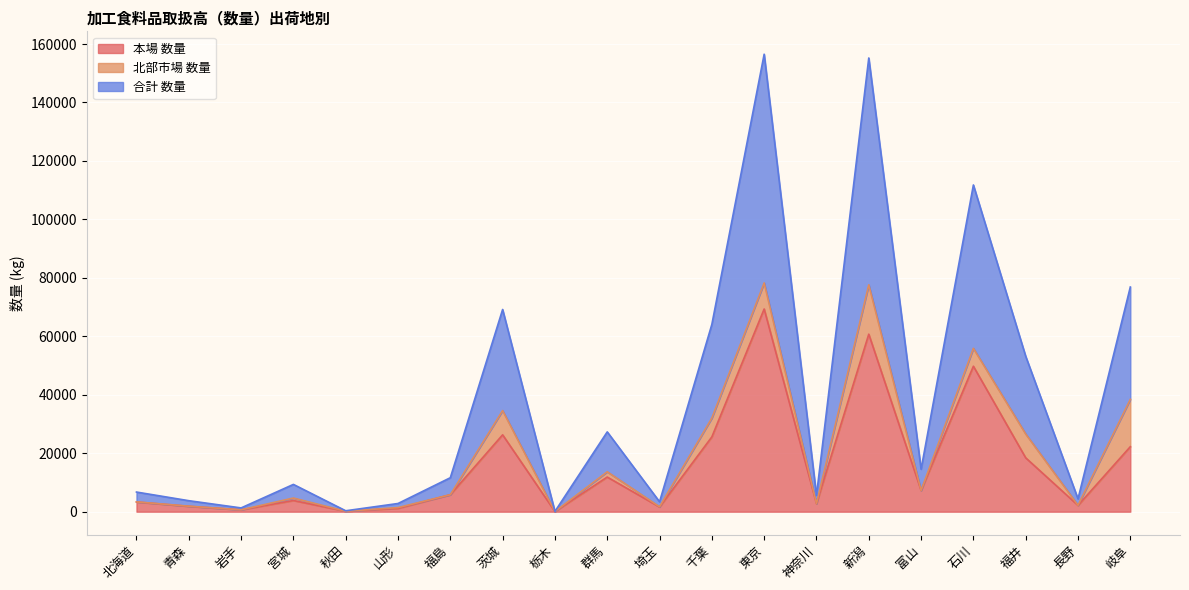

What is the total value across all series at 東京?

156518